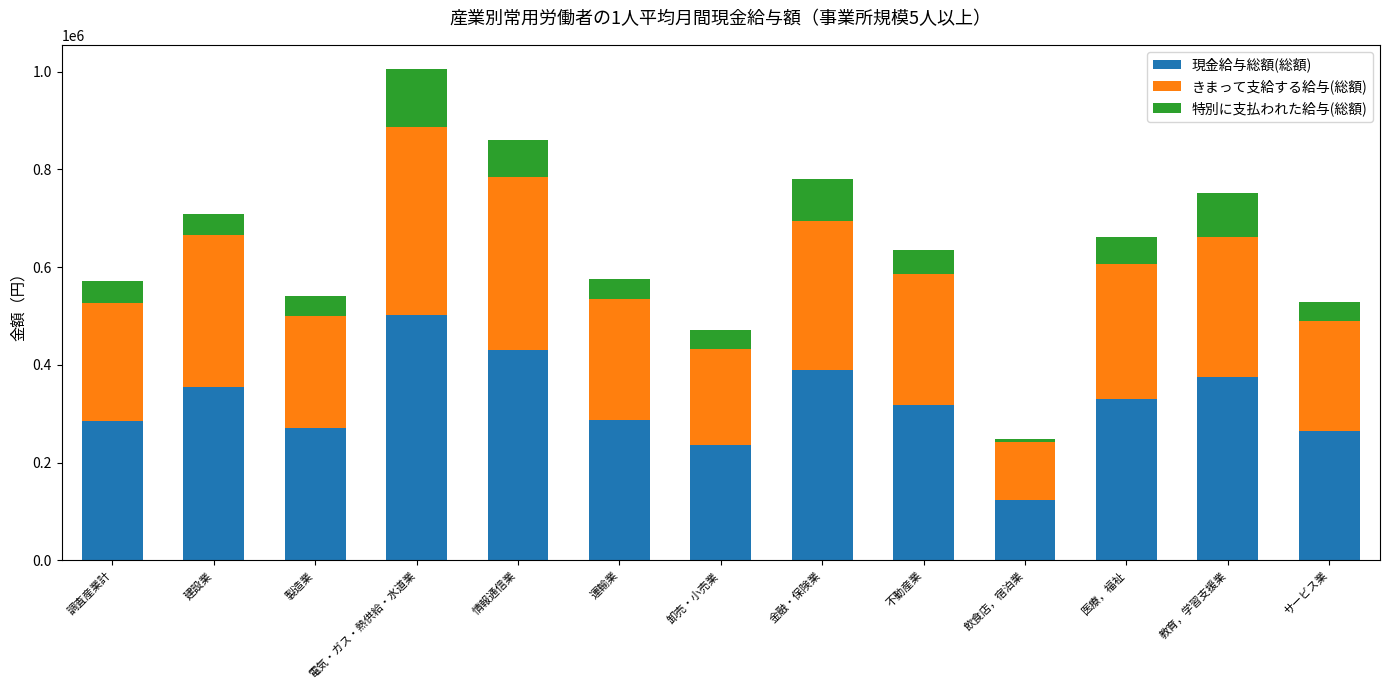

What is the lowest value of the 現金給与総額(総額) series?

124212